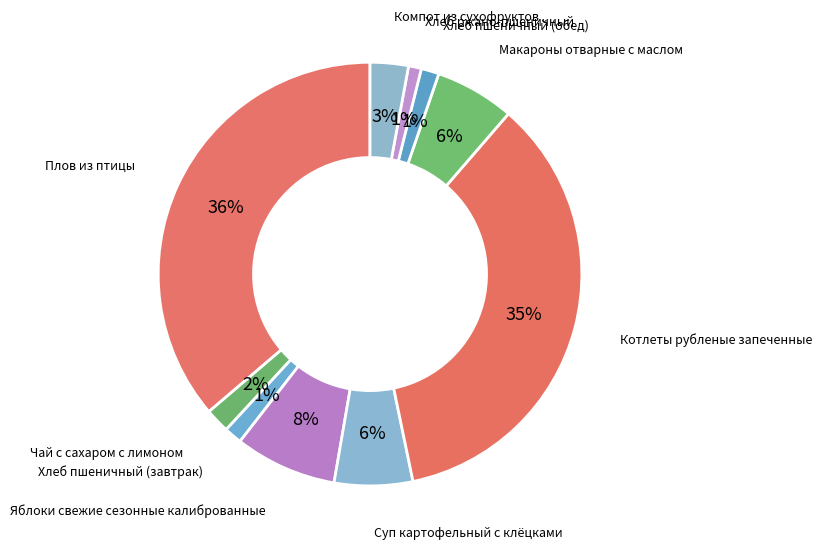

How many segments does this pie chart have?

10